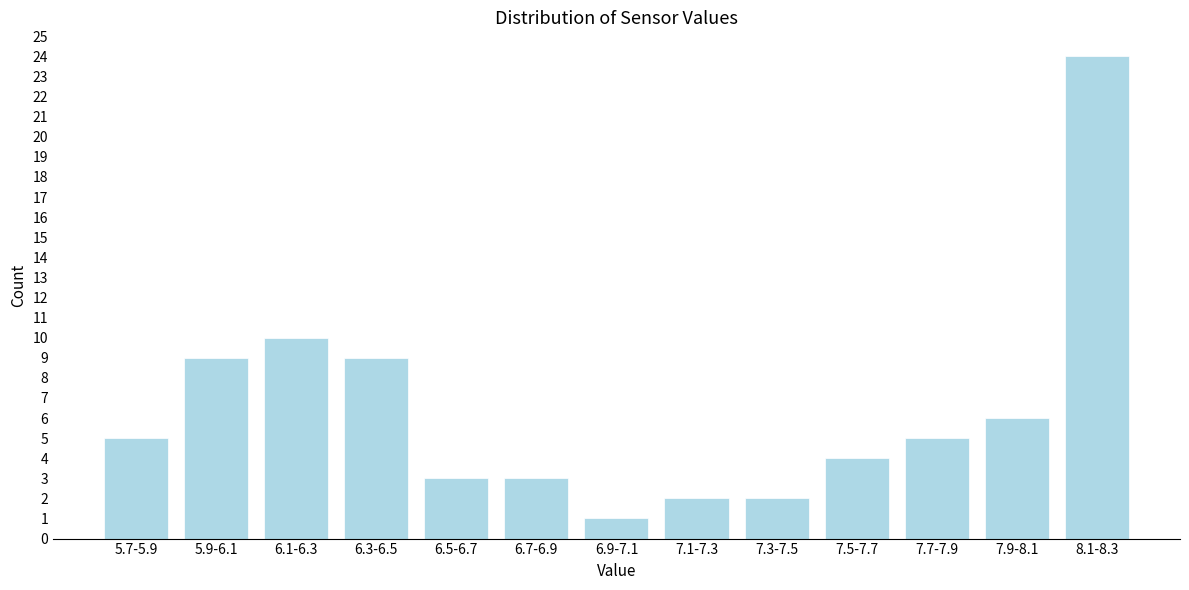

Reading left to right, what are all the values shown in this chart?

5.7-5.9=5	5.9-6.1=9	6.1-6.3=10	6.3-6.5=9	6.5-6.7=3	6.7-6.9=3	6.9-7.1=1	7.1-7.3=2	7.3-7.5=2	7.5-7.7=4	7.7-7.9=5	7.9-8.1=6	8.1-8.3=24